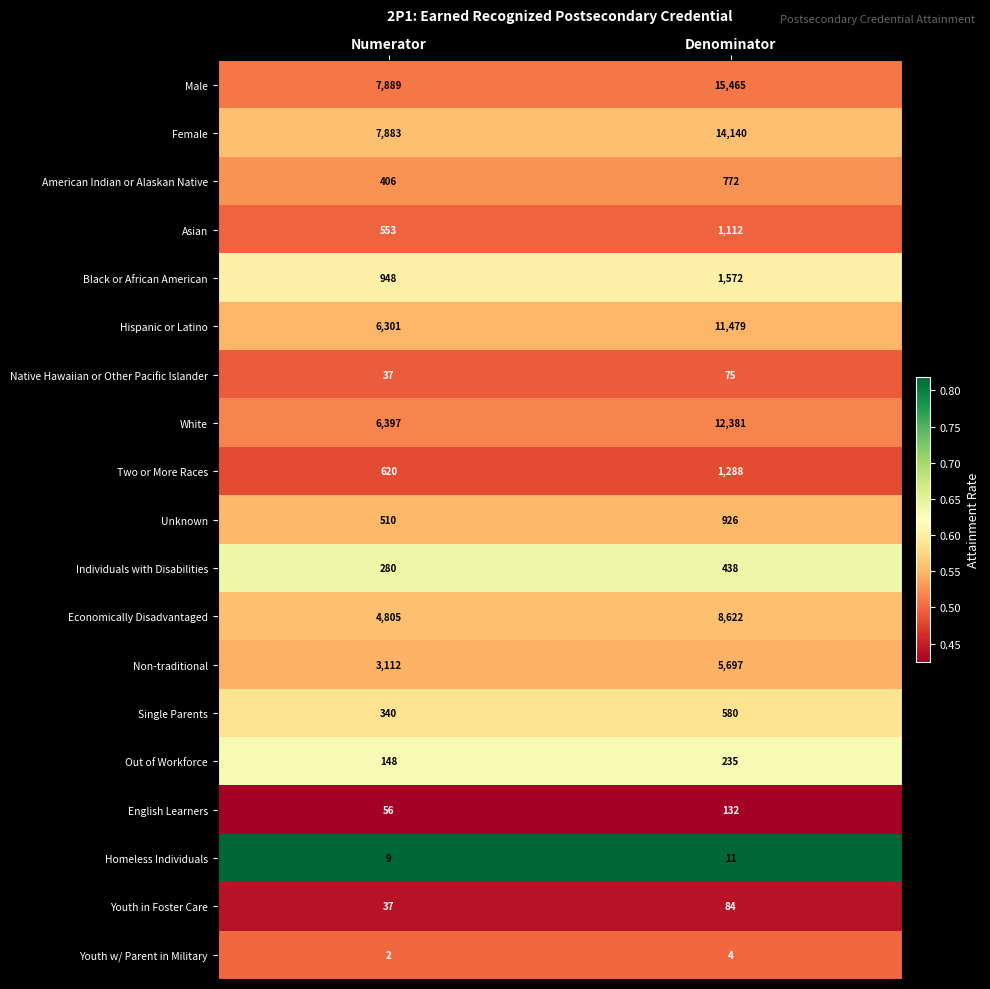

Which series has the widest spread of values?

Male